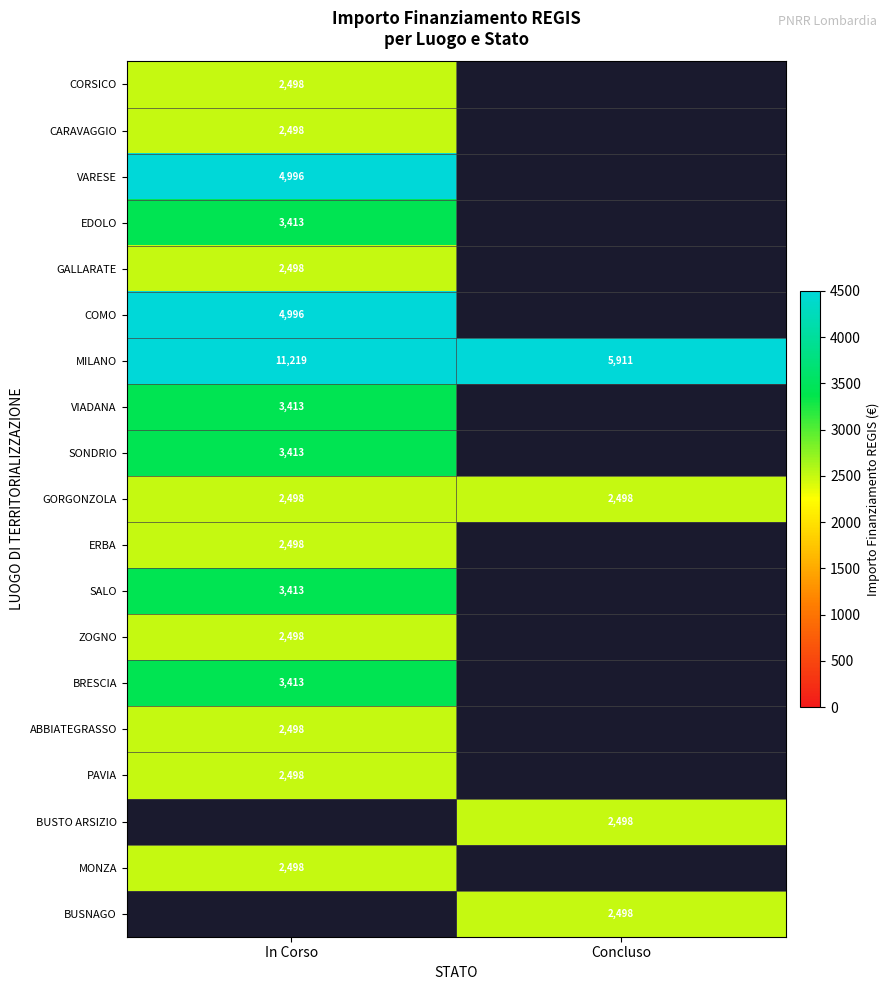

Is the value of MILANO at In Corso greater than the value of ZOGNO at In Corso?

Yes